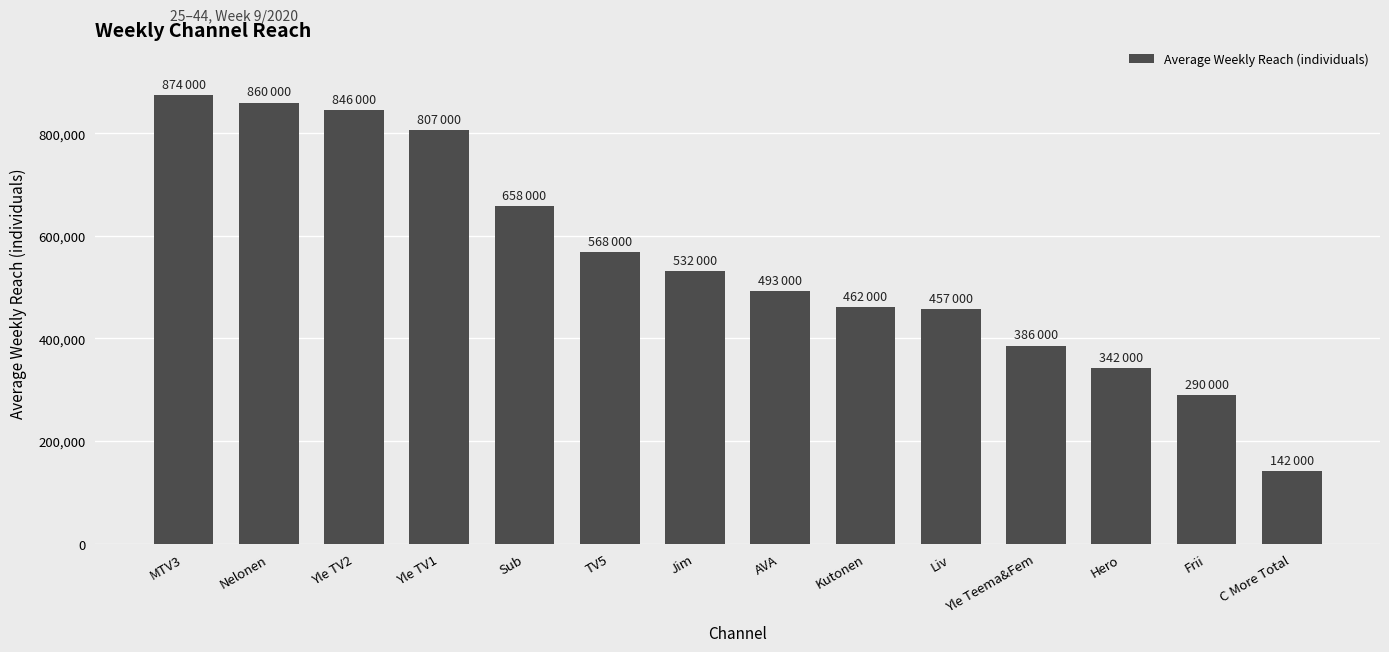

The chart shows a value of 532000 at Jim. True or false?

True